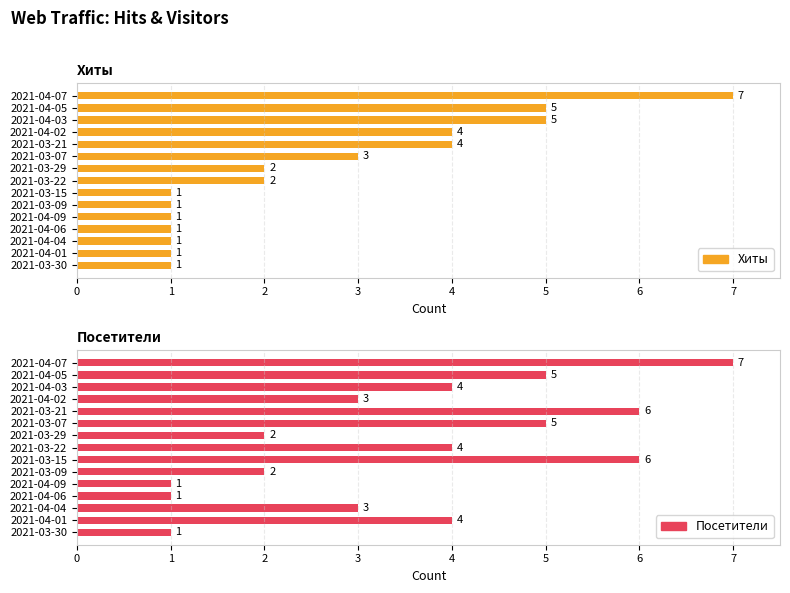

What is the value of the Хиты bar at the 7th from the left?

2